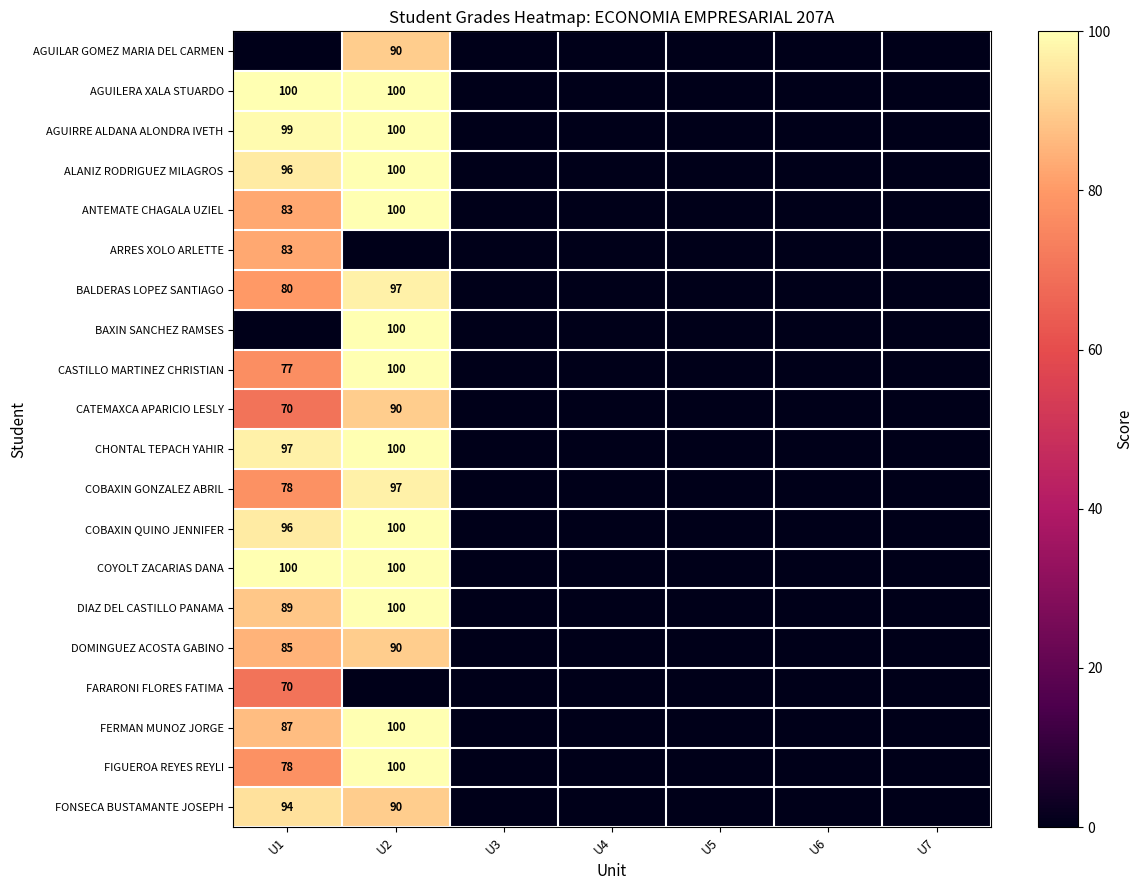

At how many categories does at least one series exceed 20?

2